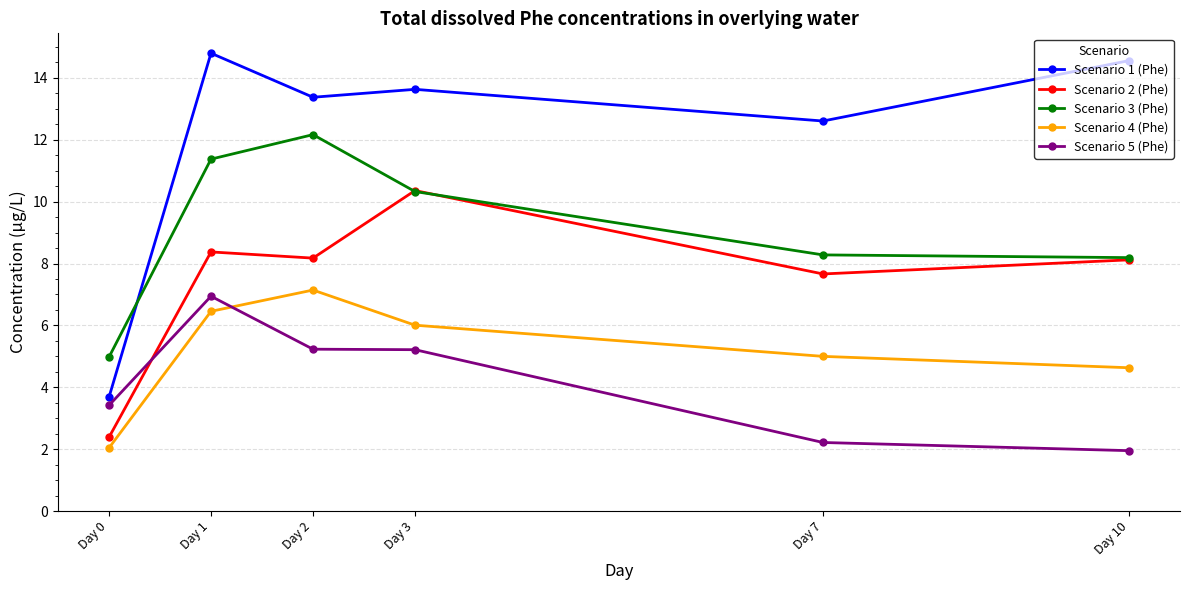

At which label does Scenario 2 (Phe) reach its minimum?

Day 0